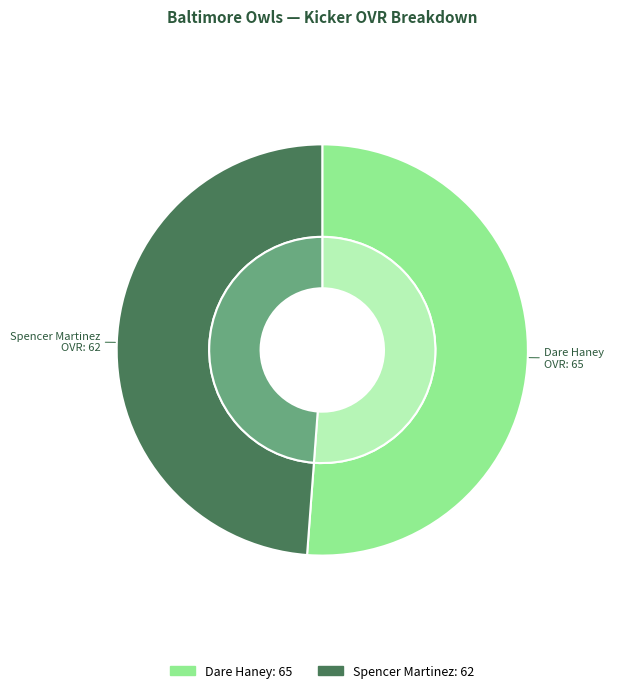

What percentage is the Spencer Martinez slice, to the nearest percent?

49%